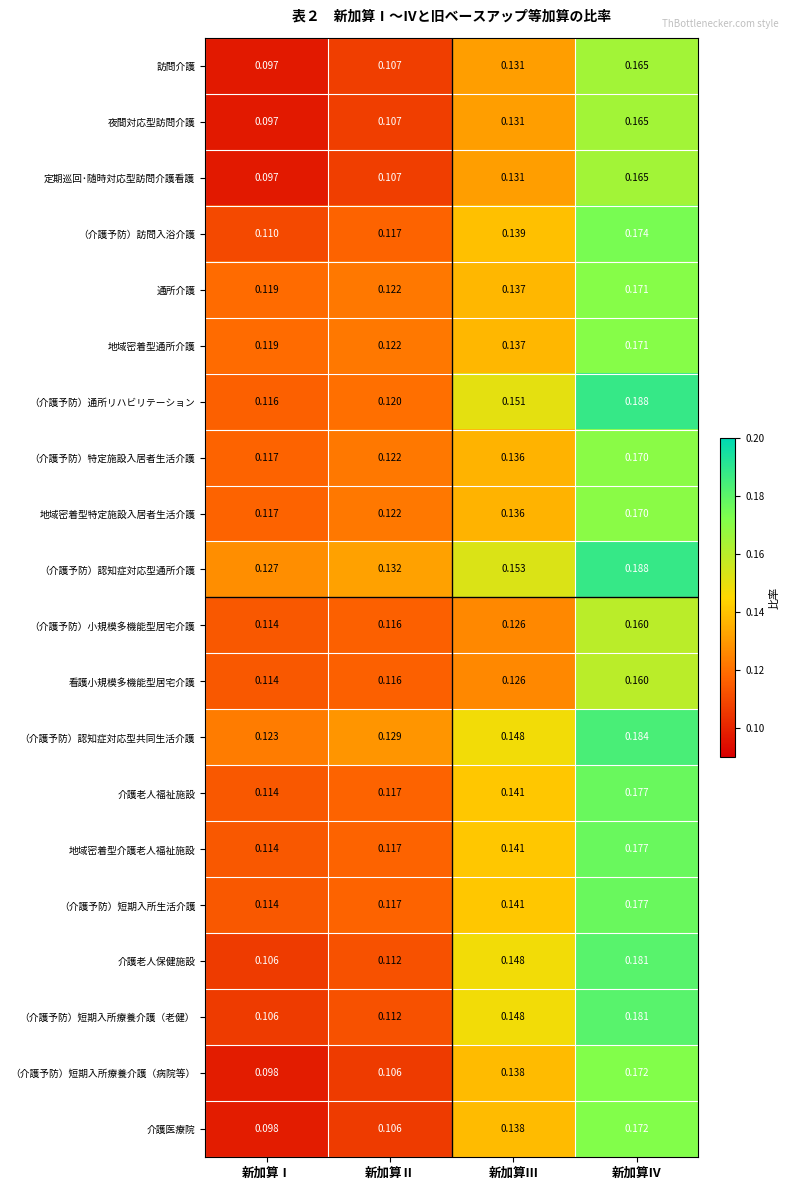

Is the value of 地域密着型介護老人福祉施設 at 新加算Ⅰ greater than the value of （介護予防）小規模多機能型居宅介護 at 新加算Ⅱ?

No